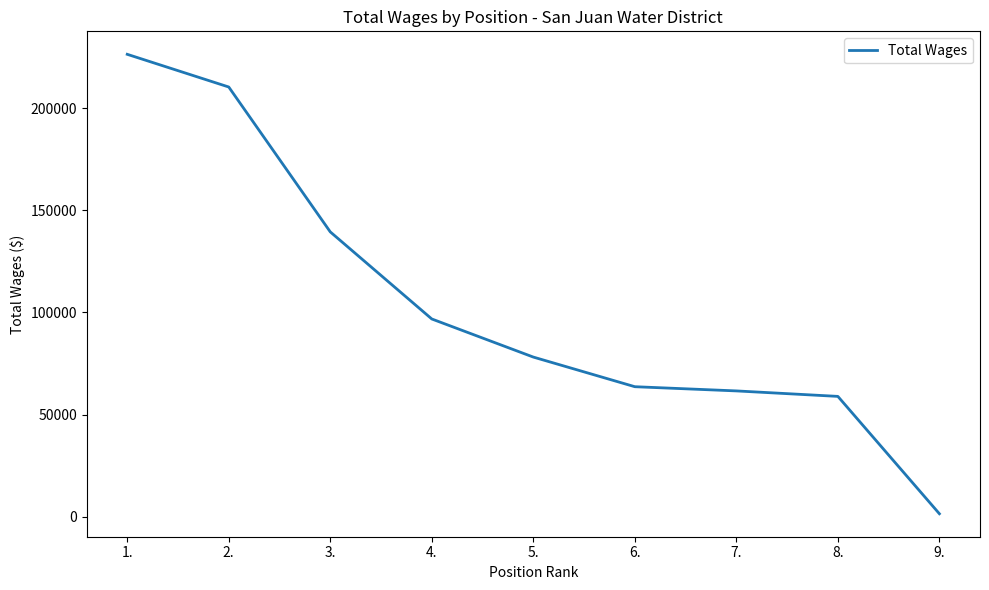

List the labels in order of value, largest first.

1., 2., 3., 4., 5., 6., 7., 8., 9.